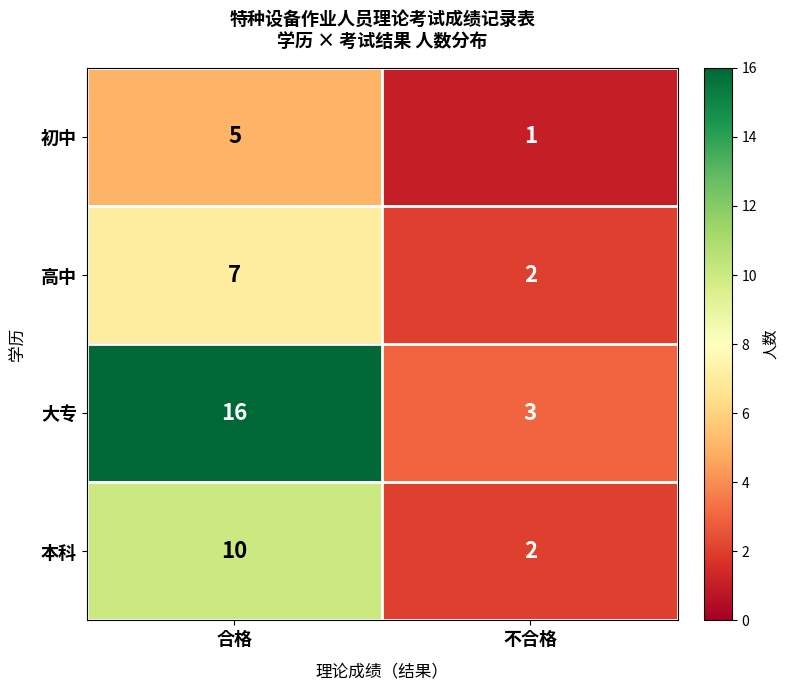

At which category is the sum across all series the highest?

合格